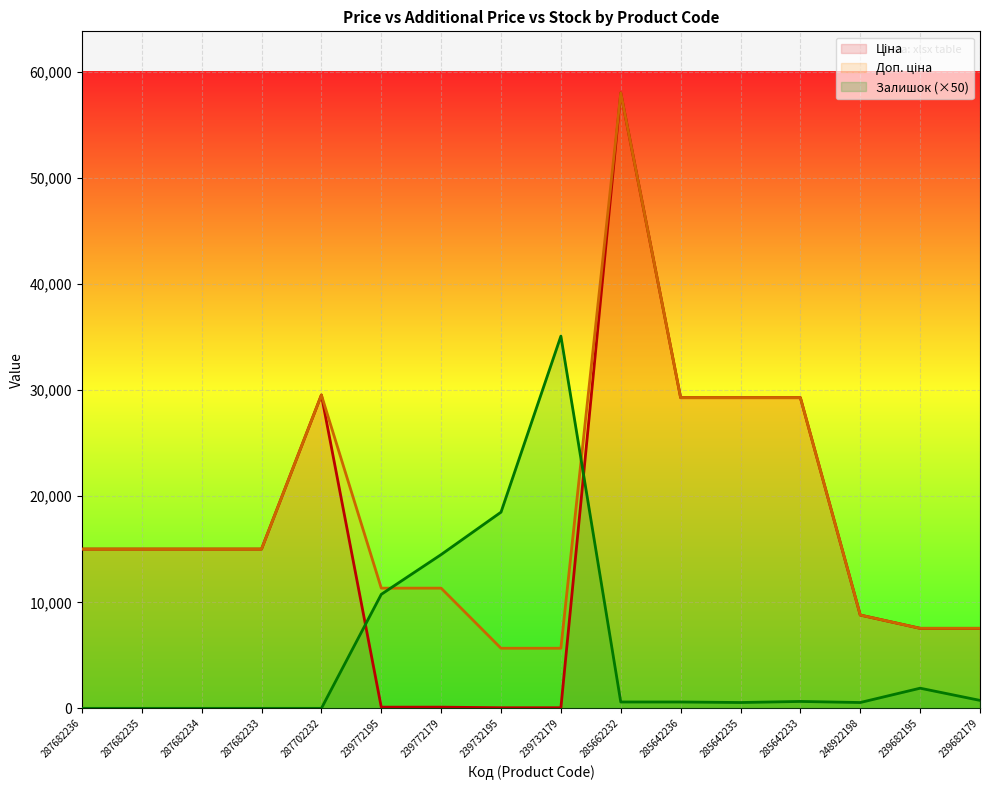

Where is Ціна nearest to the value 29046?

285642236